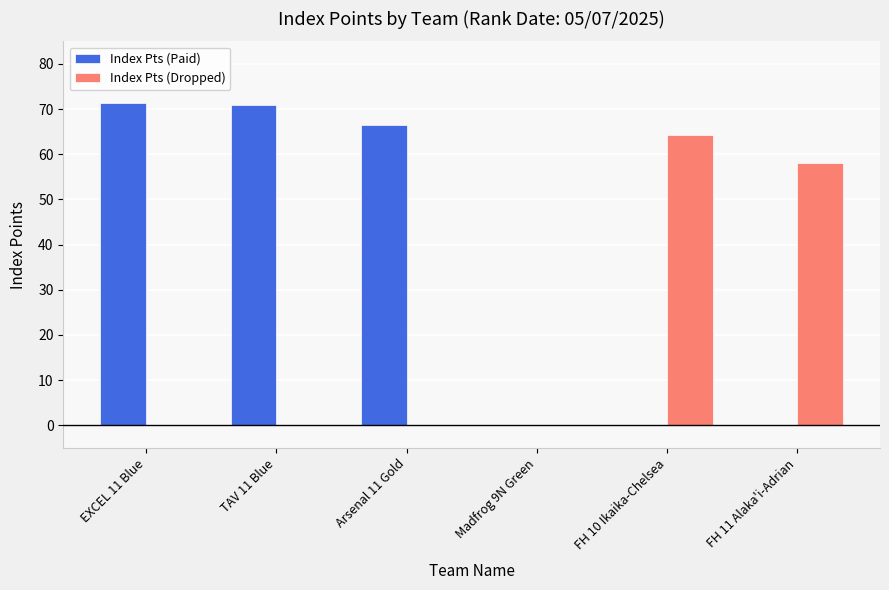

Reading right to left, list all the values displayed in this chart.

Index Pts (Paid): 0.0	0.0	0.0	66.4	70.9	71.4
Index Pts (Dropped): 58.1	64.2	0.0	0.0	0.0	0.0